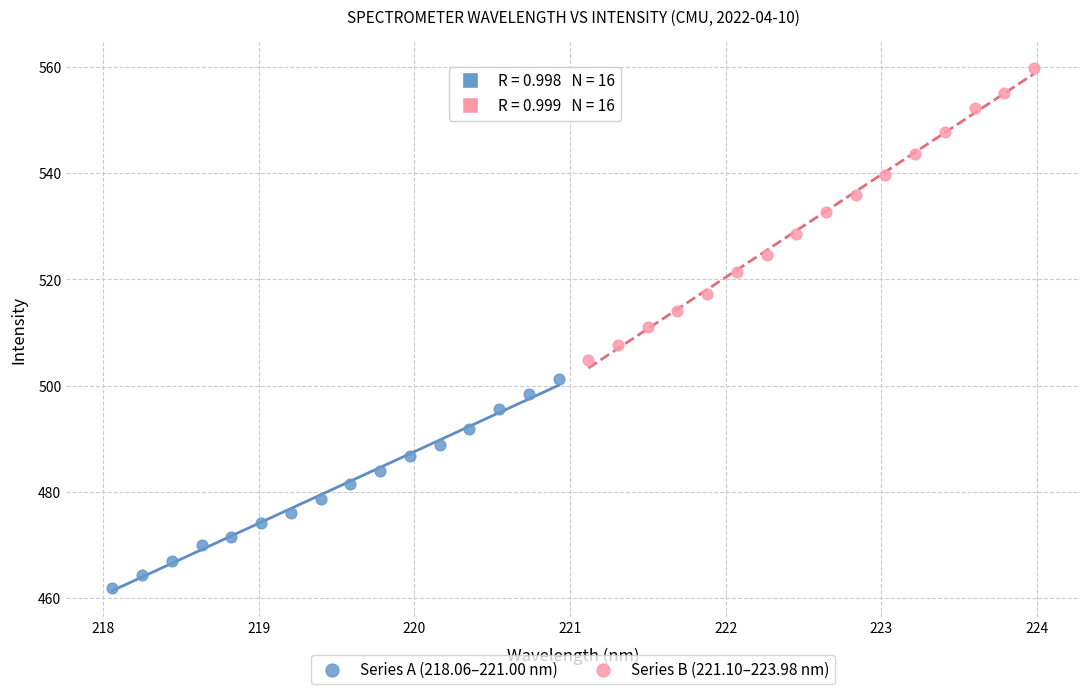

What are all the series names shown in the legend?

Series A (218.06–221.00 nm), Series B (221.10–223.98 nm)